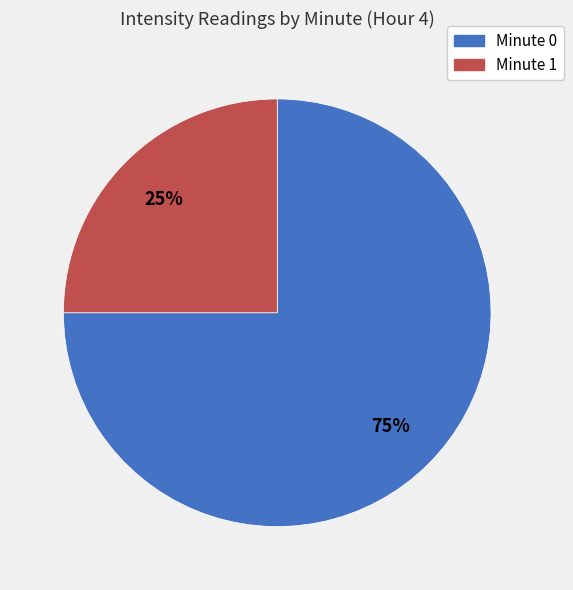

Is there a majority slice in this chart?

Yes